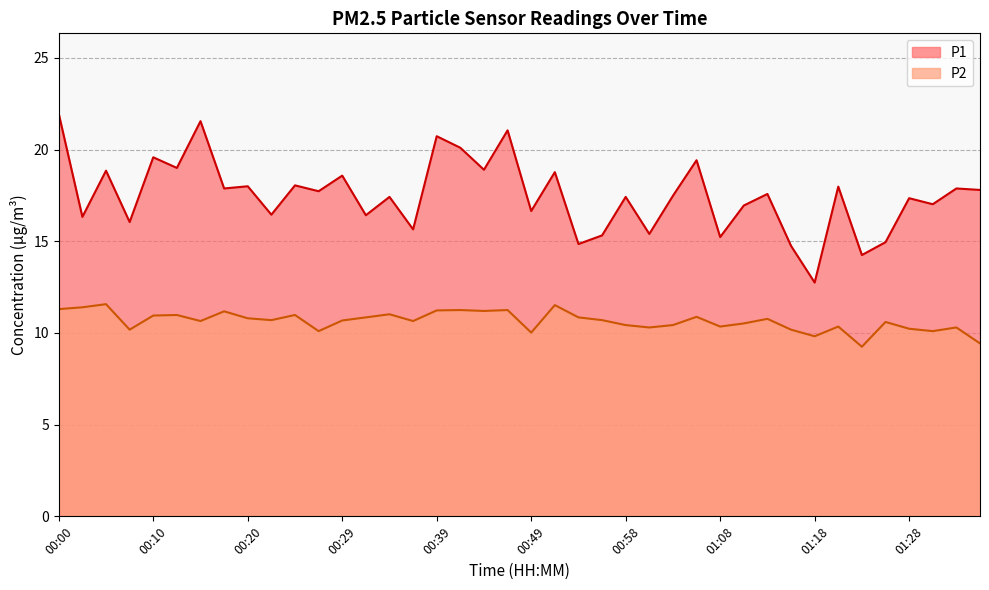

Which series has the largest range (max minus min)?

P1